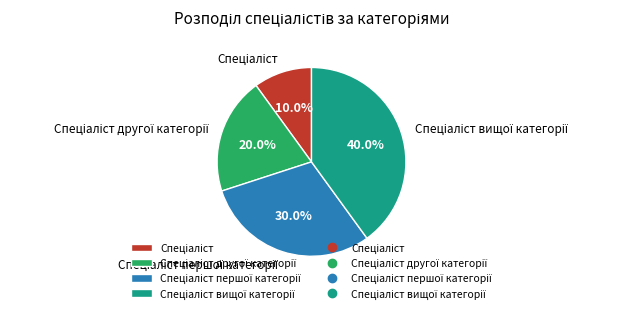

Is there any slice that represents more than half of the pie?

No